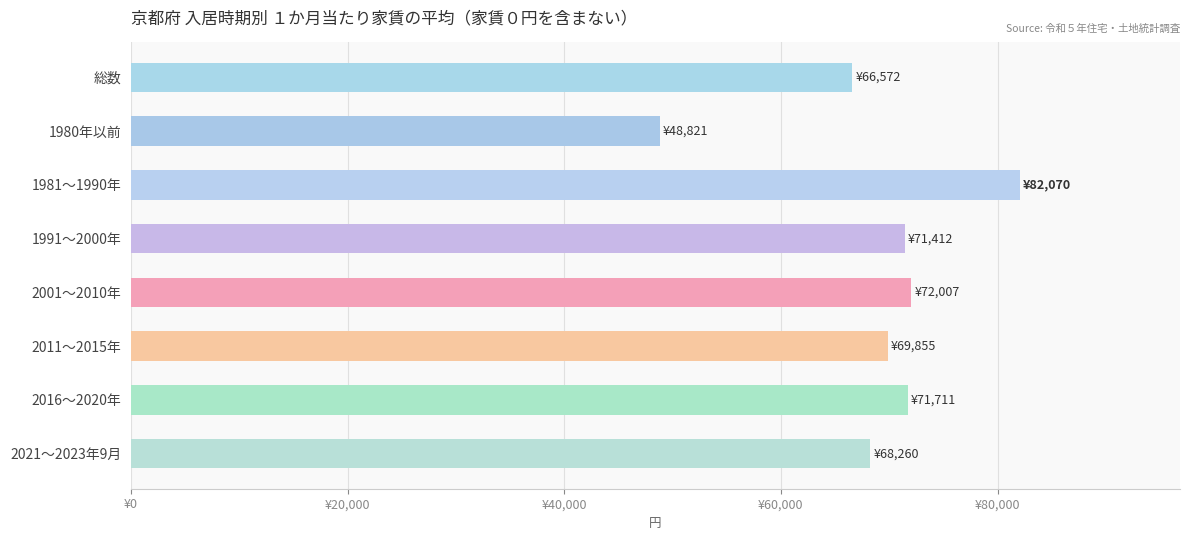

Are the bars horizontal?

Yes